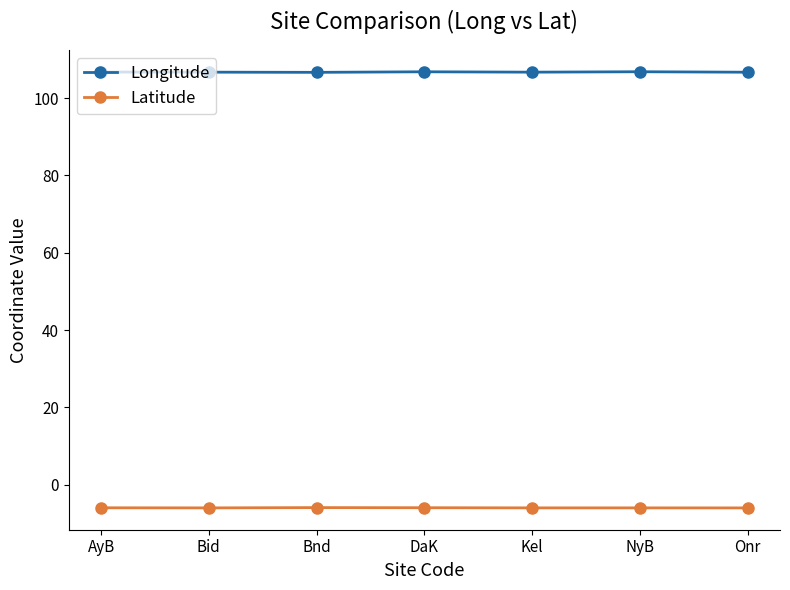

Rank the series by their maximum value, from lowest to highest.

Latitude, Longitude